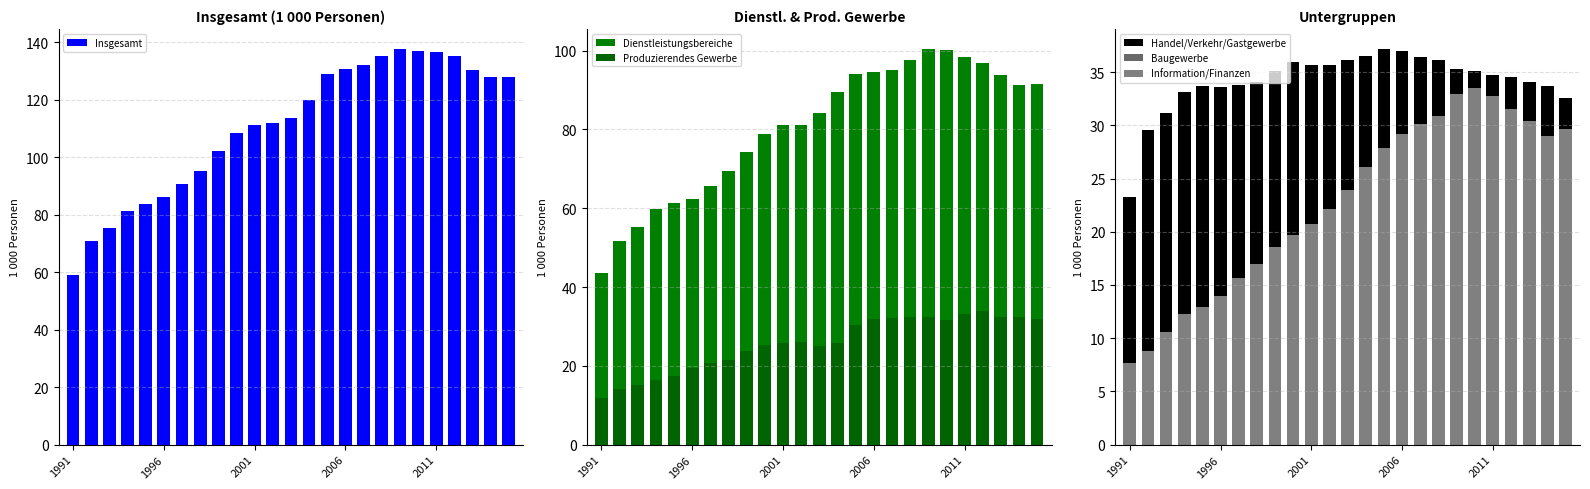

True or false: Insgesamt has a value of 111.4 at 2001.

True